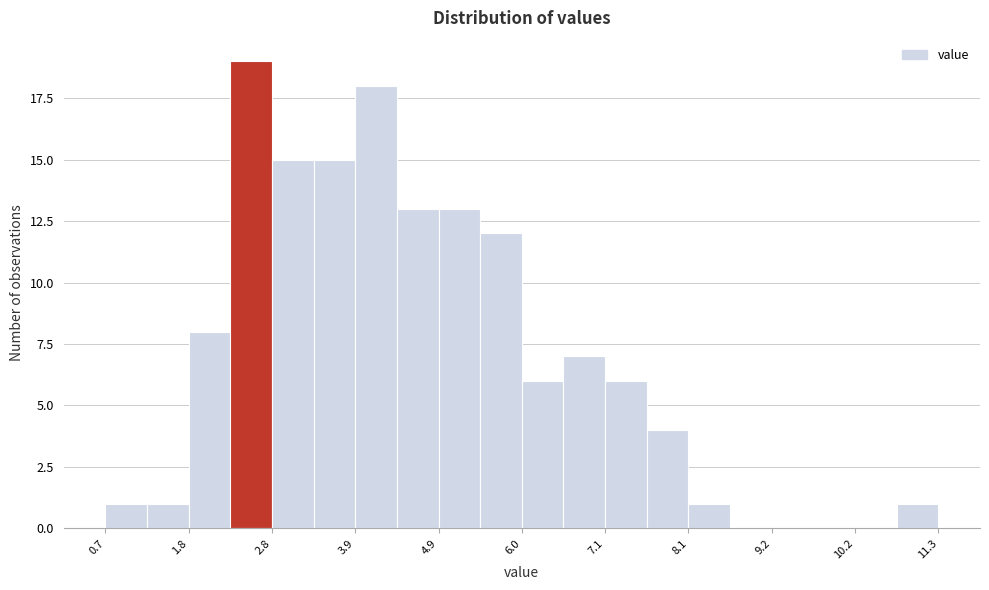

Around what value on the x-axis is the tallest bar? Give the approximate position of its centre, as read against the axis.

2.6